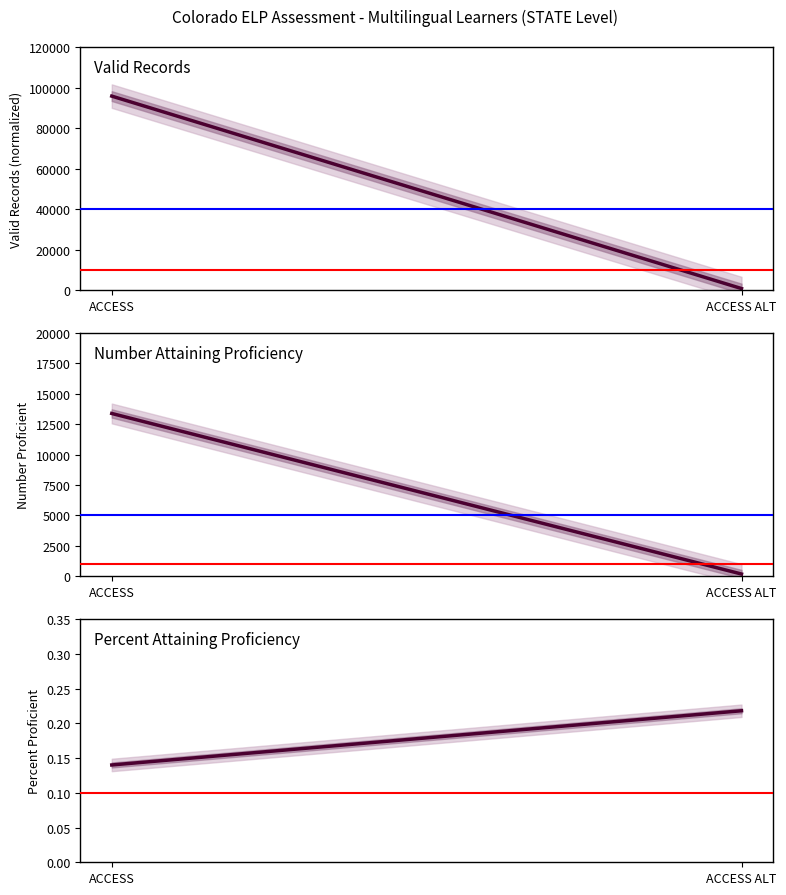

What value does the Valid Records series have at ACCESS?

95772.0